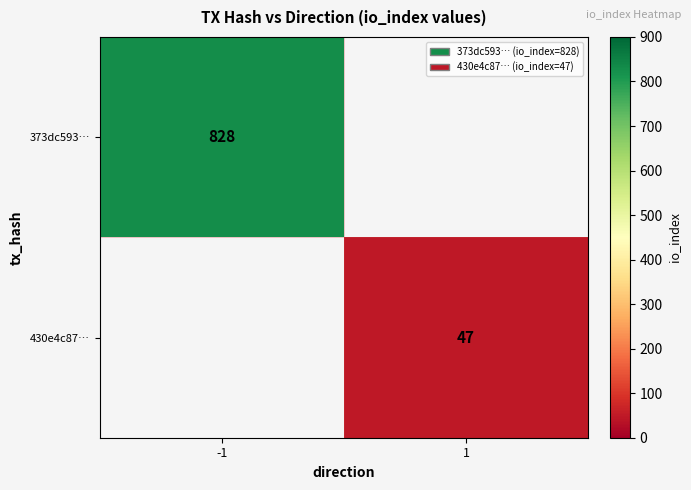

True or false: 430e4c87… has a value of 47 at 1.

True